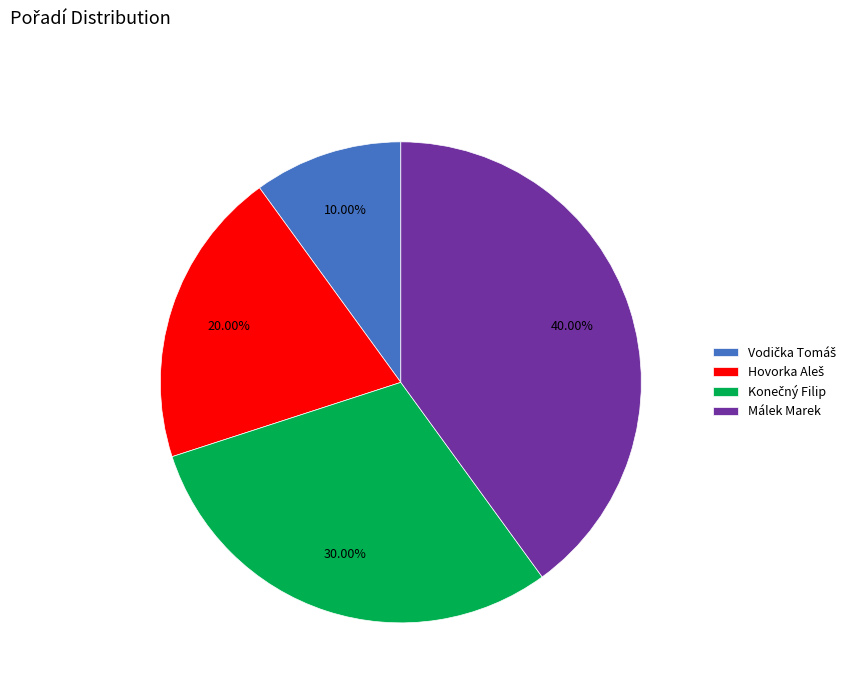

Which category has the biggest portion of the pie?

Málek Marek